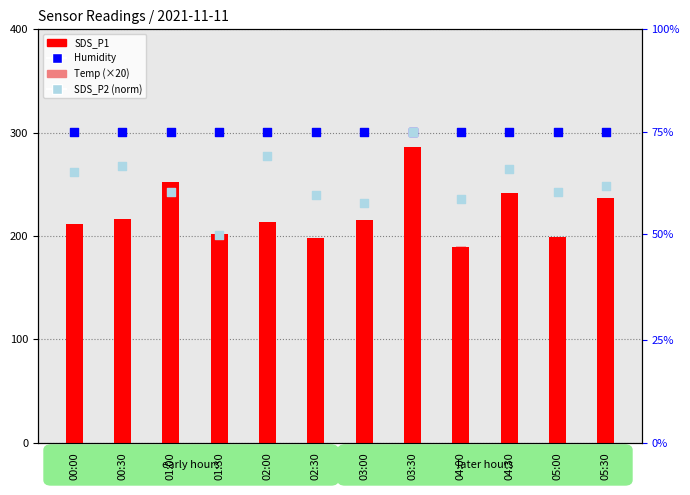

At which category is the sum across all series the highest?

03:30